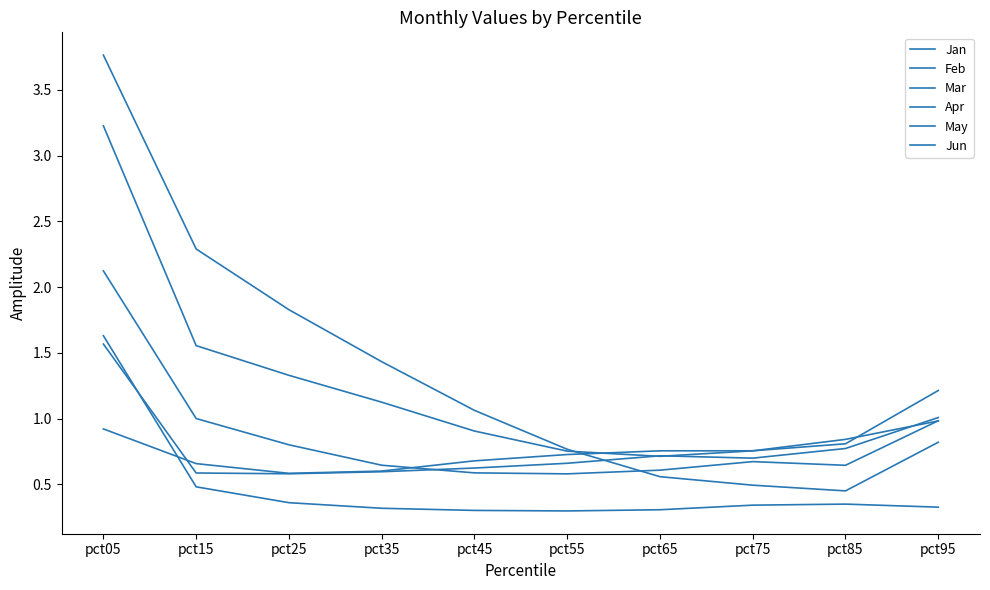

What is the total value across all series at pct05?

13.2